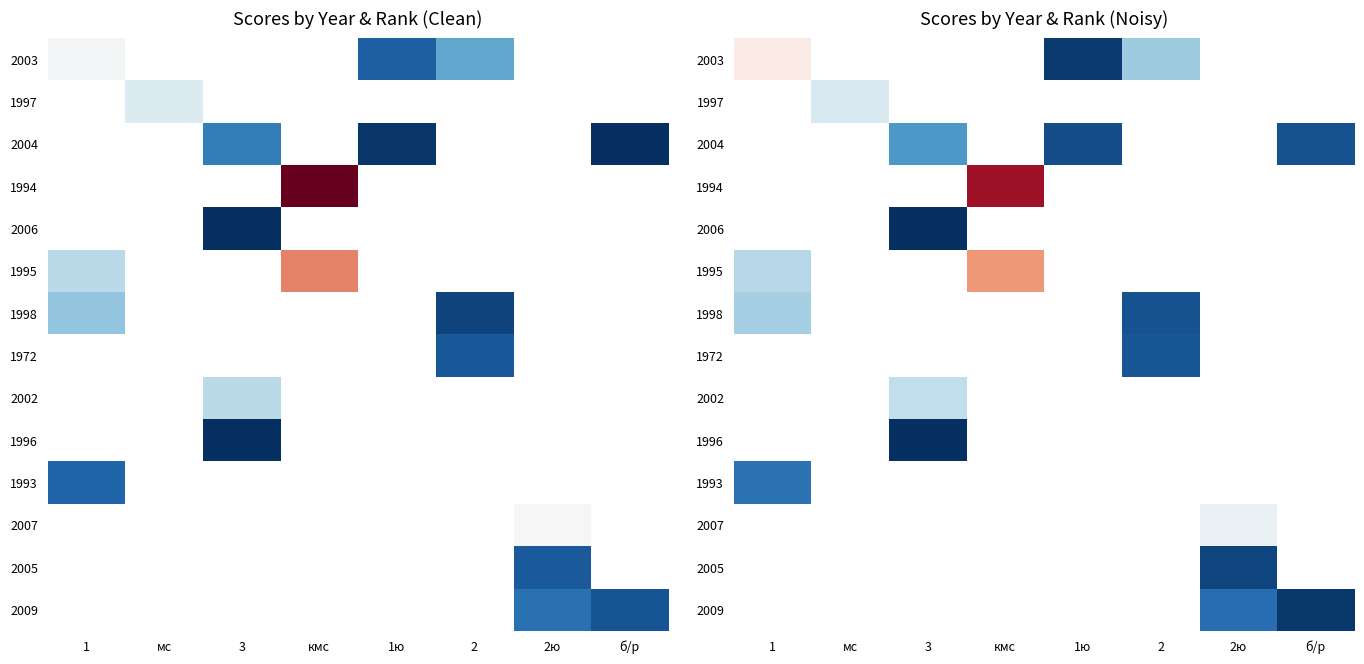

How many categories are shown in the chart?

8